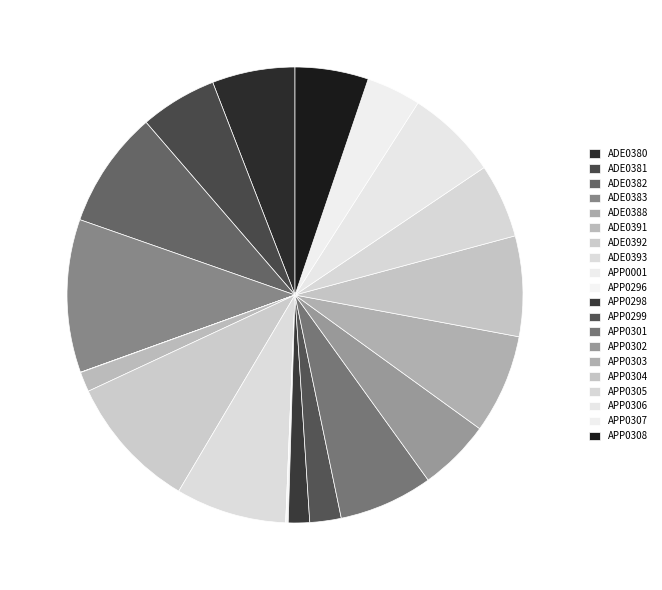

Does APP0296 represent more than half of the total?

No